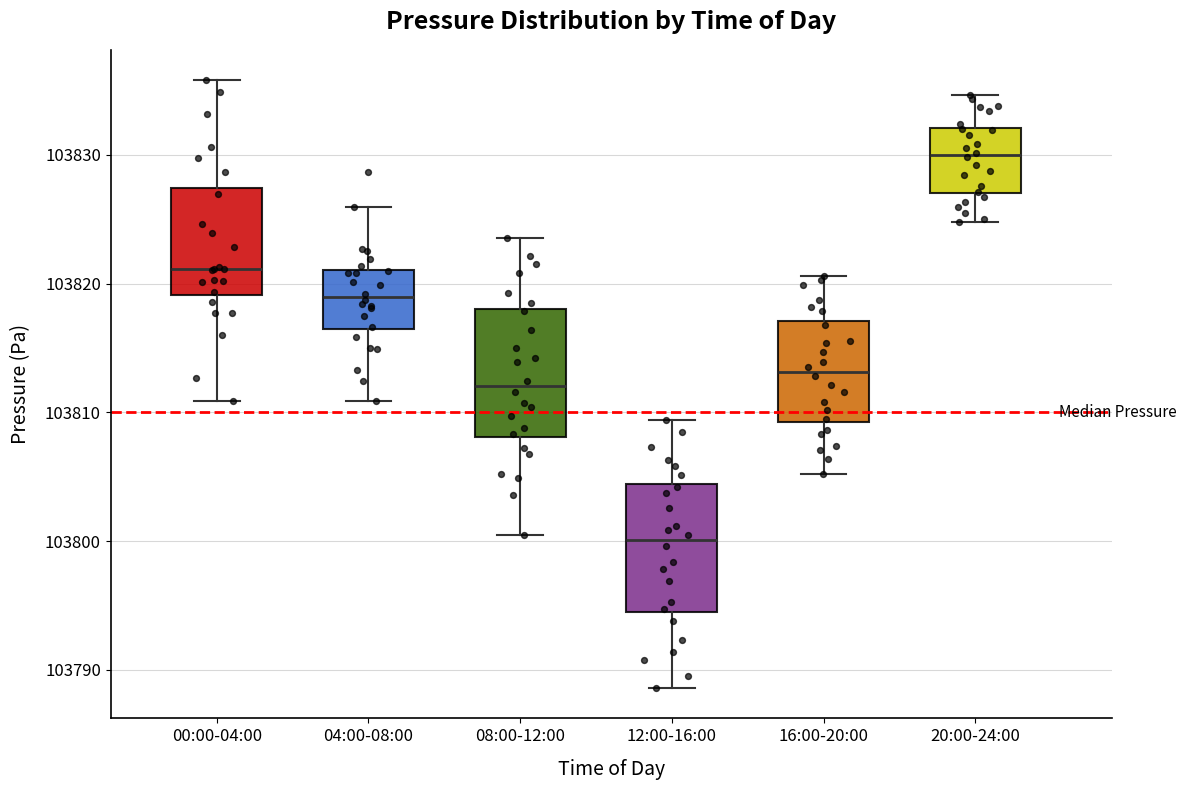

Which box has the lowest median line?

12:00-16:00